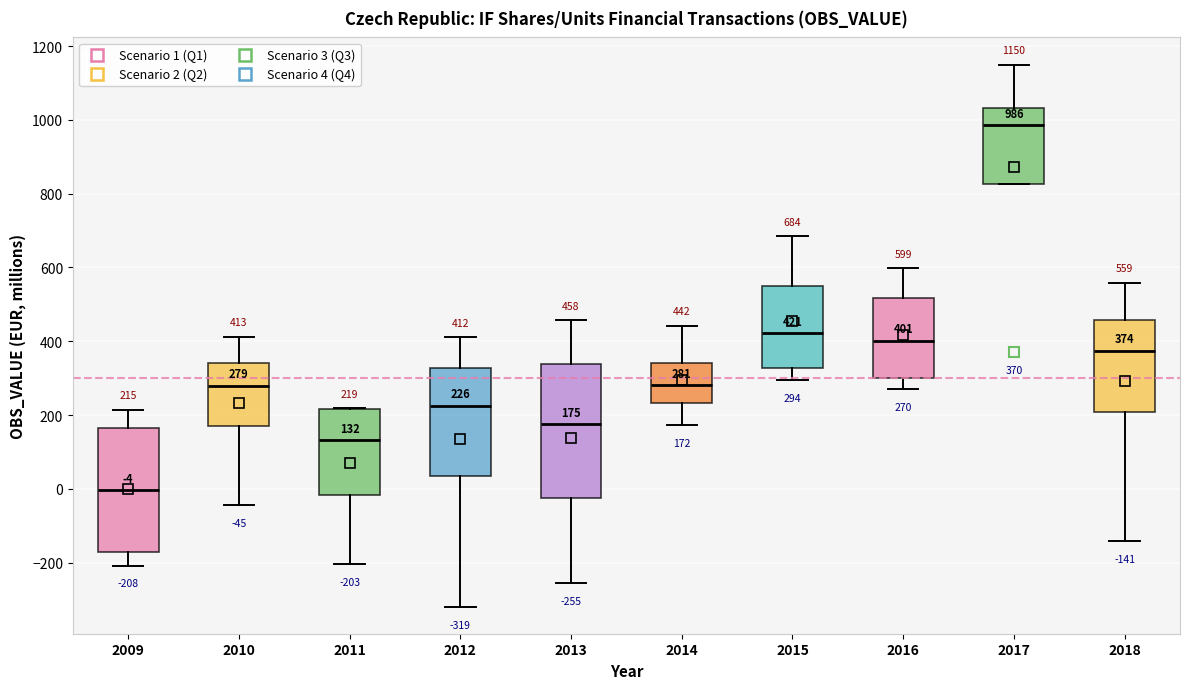

Which box's median line is the highest?

2017